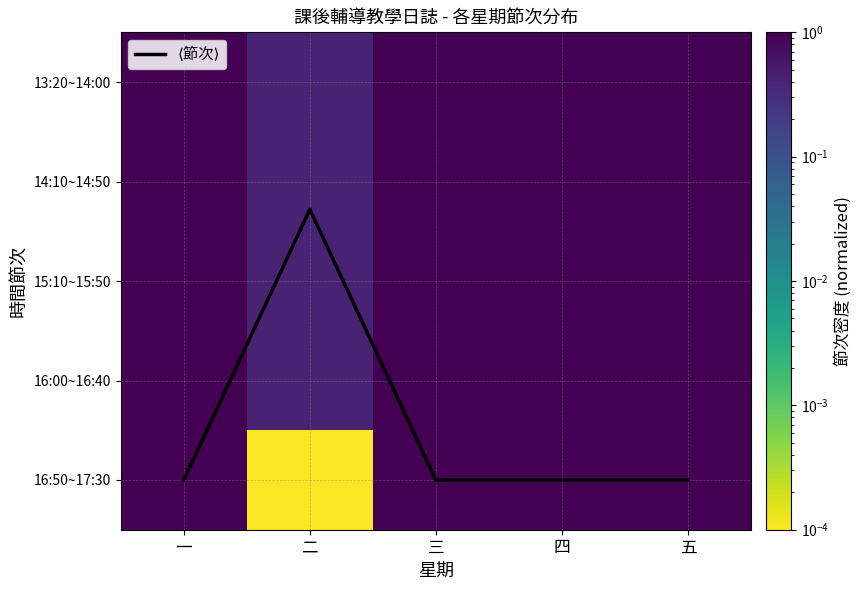

Which series changed the most between 二 and 四?

⟨節次⟩